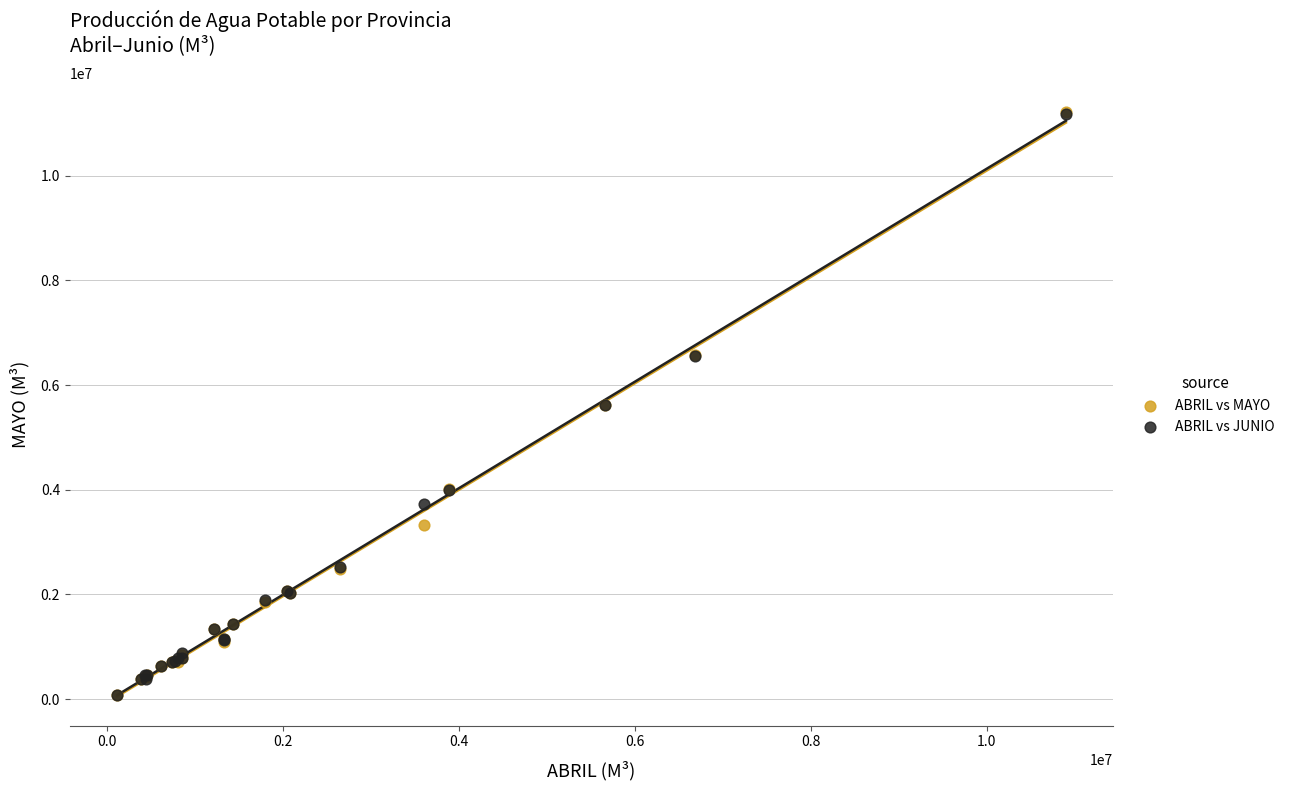

Which series has the widest spread of Y values?

ABRIL vs MAYO